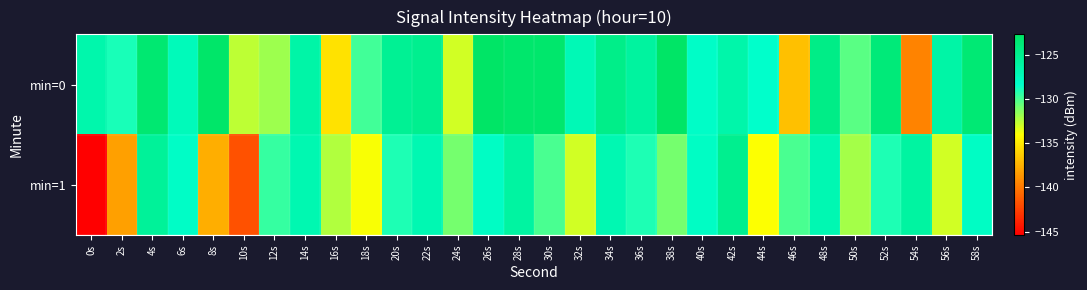

Which series has the widest spread of values?

min=1